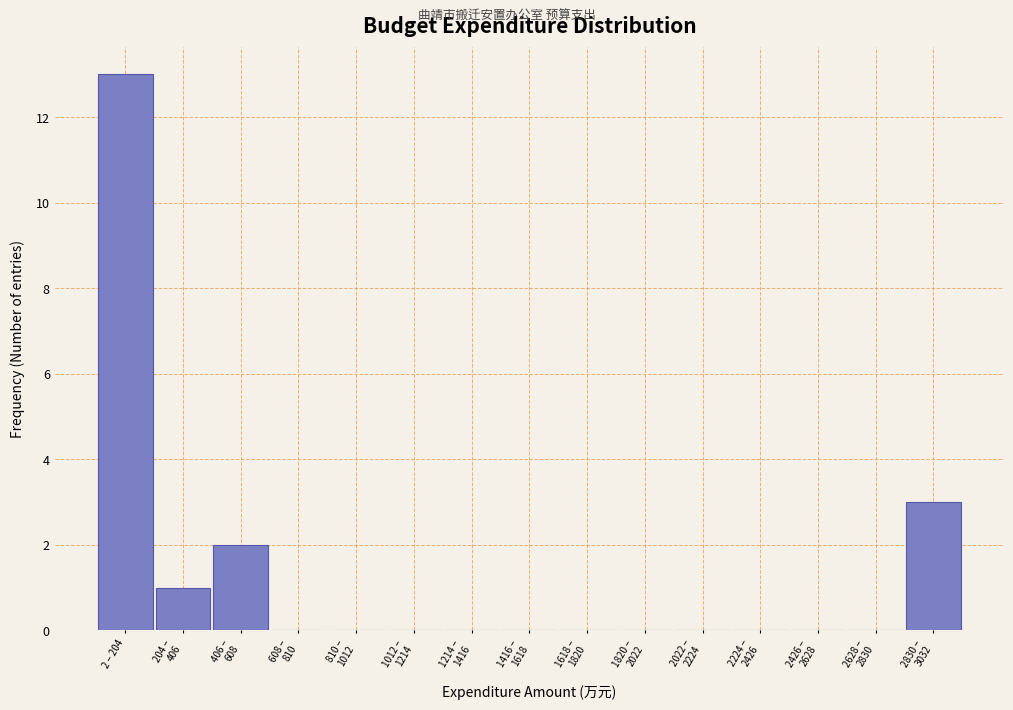

Which category has the highest value across all series?

2 – 204